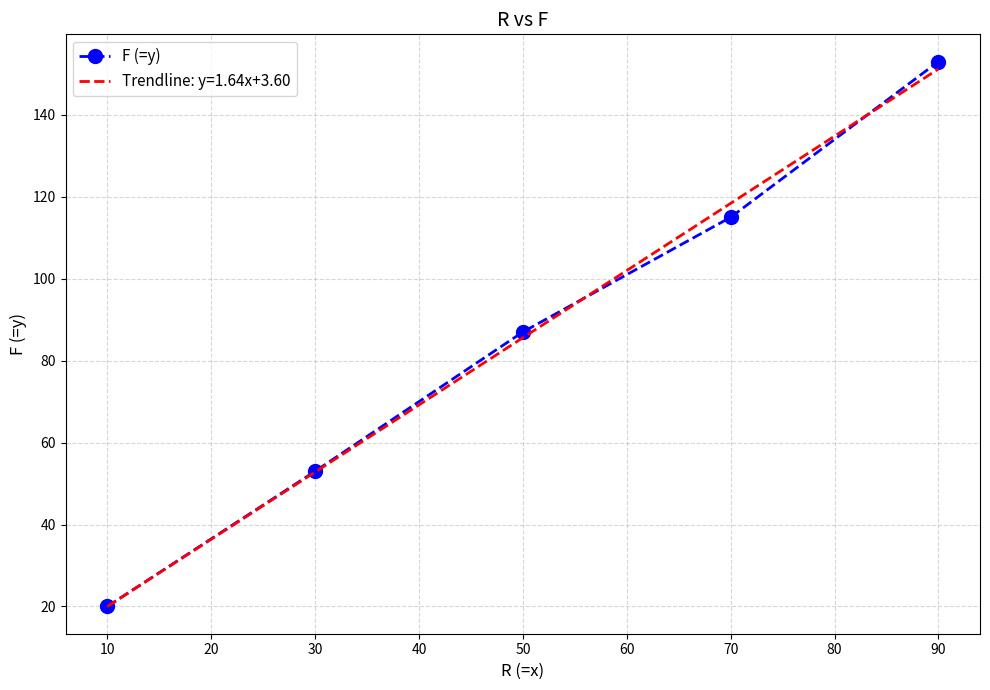

What is the average value?

86